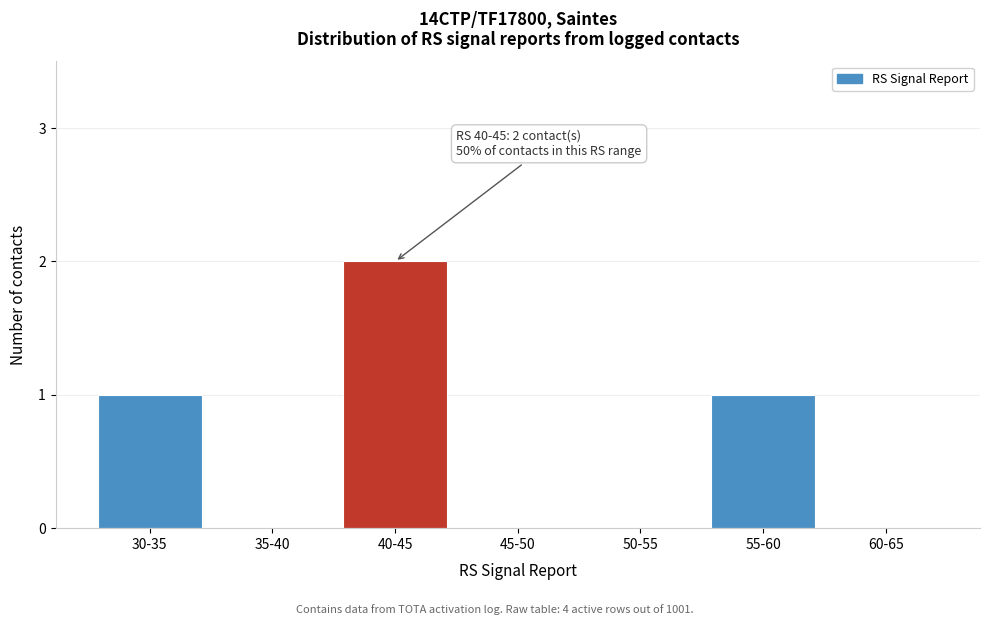

Reading left to right, what are all the values shown in this chart?

30-35=1	35-40=0	40-45=2	45-50=0	50-55=0	55-60=1	60-65=0